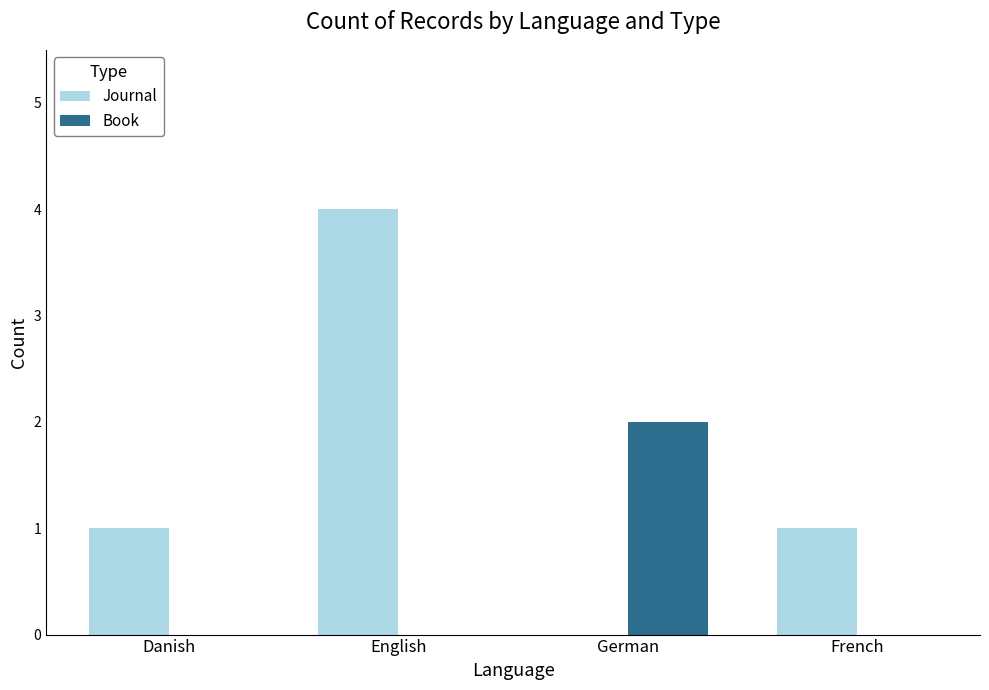

What is the maximum value for Journal?

4